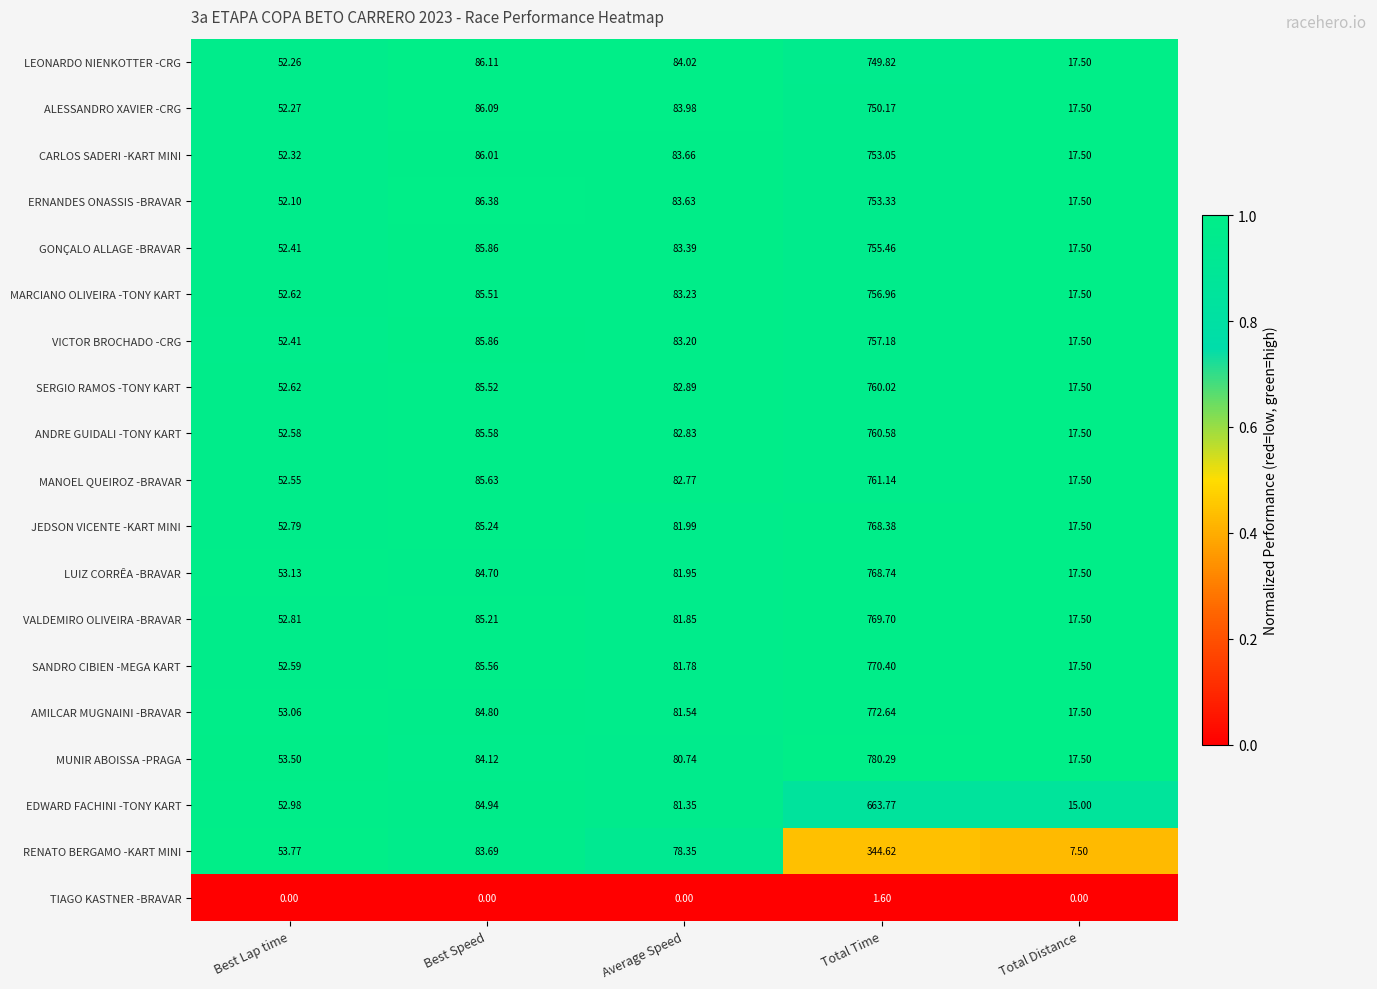

At how many categories does at least one series exceed 0?

5